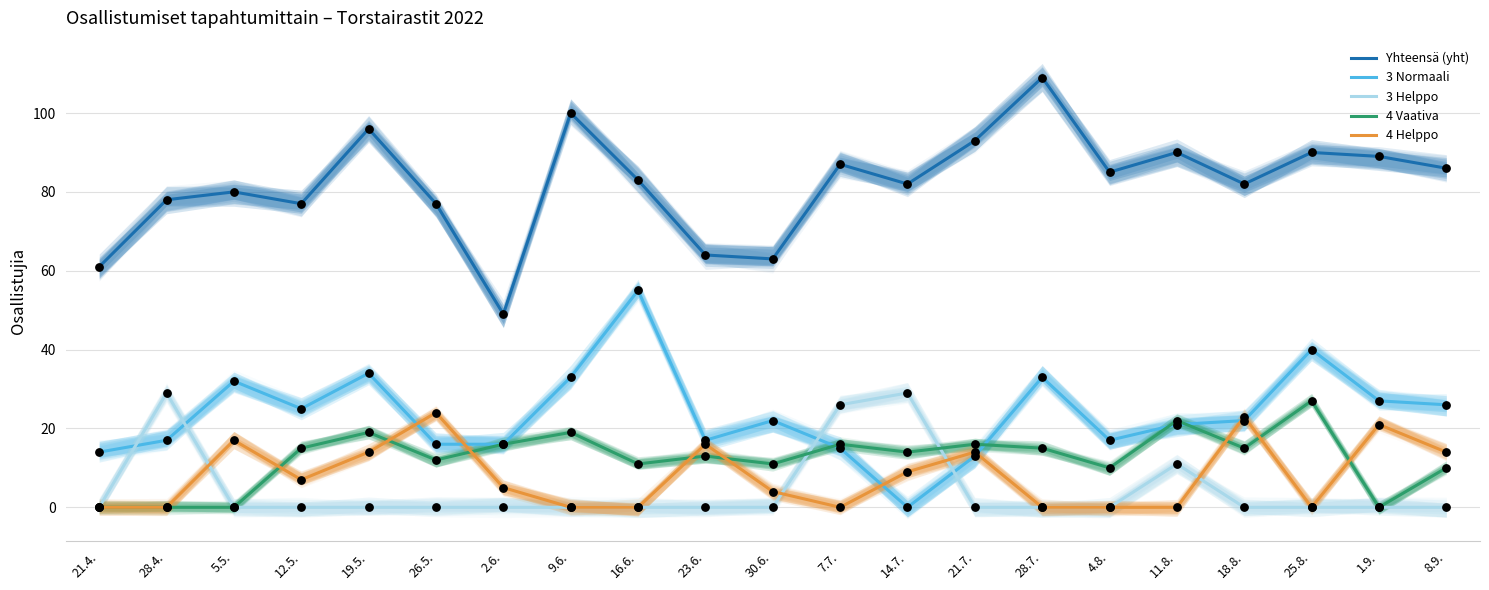

Which series reaches the minimum Y coordinate?

3 Normaali